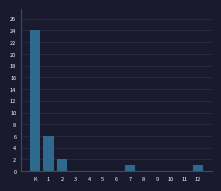

Reading left to right, extract all data points from this chart.

K=24	1=6	2=2	3=0	4=0	5=0	6=0	7=1	8=0	9=0	10=0	11=0	12=1